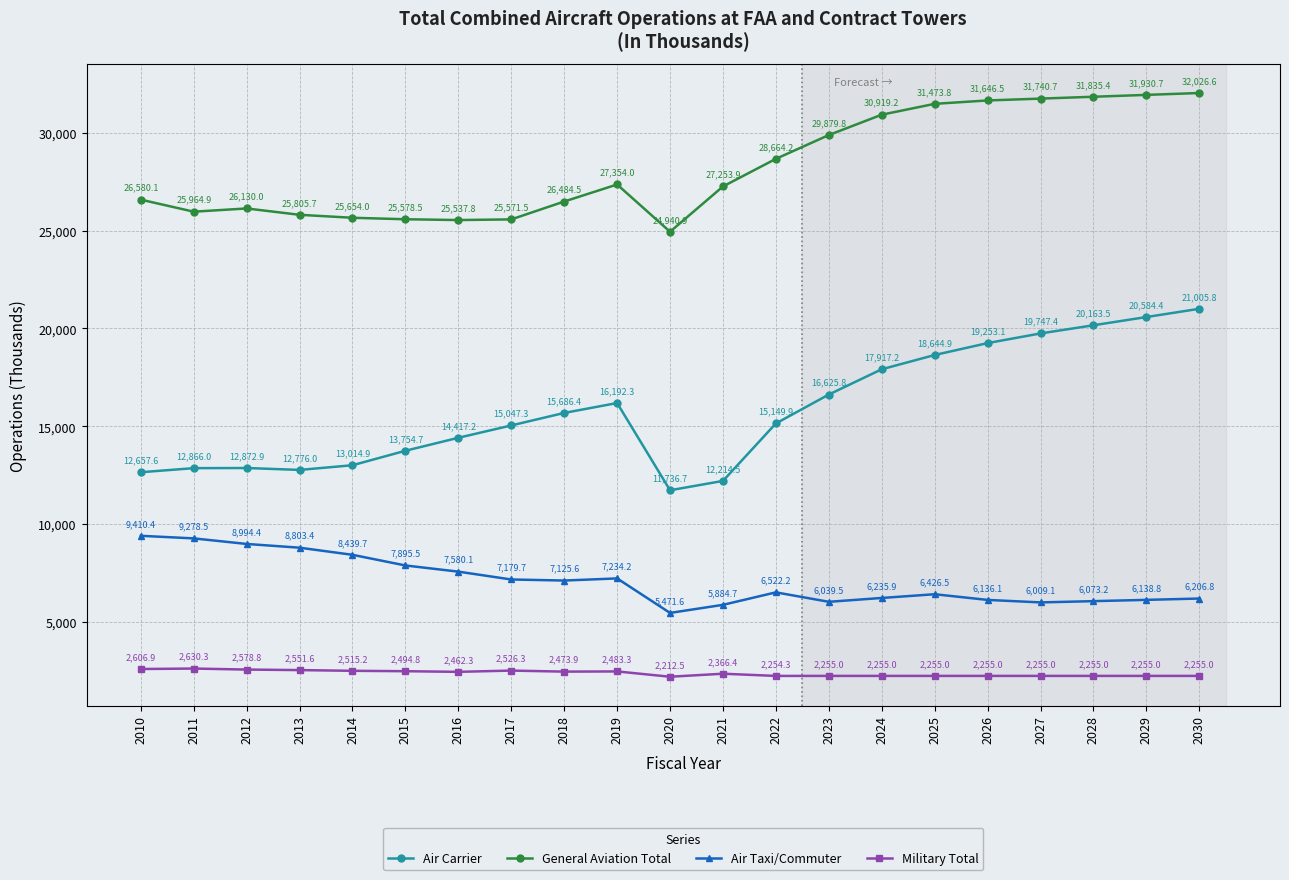

Reading left to right, transcribe all the data shown in this chart.

Air Carrier: 12657.6	12866.0	12872.9	12776.0	13014.9	13754.7	14417.2	15047.3	15686.4	16192.3	11736.7	12214.5	15149.9	16625.8	17917.2	18644.9	19253.1	19747.4	20163.5	20584.4	21005.8
General Aviation Total: 26580.1	25964.9	26130.0	25805.7	25654.0	25578.5	25537.8	25571.5	26484.5	27354.0	24940.9	27253.9	28664.2	29879.8	30919.2	31473.8	31646.5	31740.7	31835.4	31930.7	32026.6
Air Taxi/Commuter: 9410.4	9278.5	8994.4	8803.4	8439.7	7895.5	7580.1	7179.7	7125.6	7234.2	5471.6	5884.7	6522.2	6039.5	6235.9	6426.5	6136.1	6009.1	6073.2	6138.8	6206.8
Military Total: 2606.9	2630.3	2578.8	2551.6	2515.2	2494.8	2462.3	2526.3	2473.9	2483.3	2212.5	2366.4	2254.3	2255.0	2255.0	2255.0	2255.0	2255.0	2255.0	2255.0	2255.0